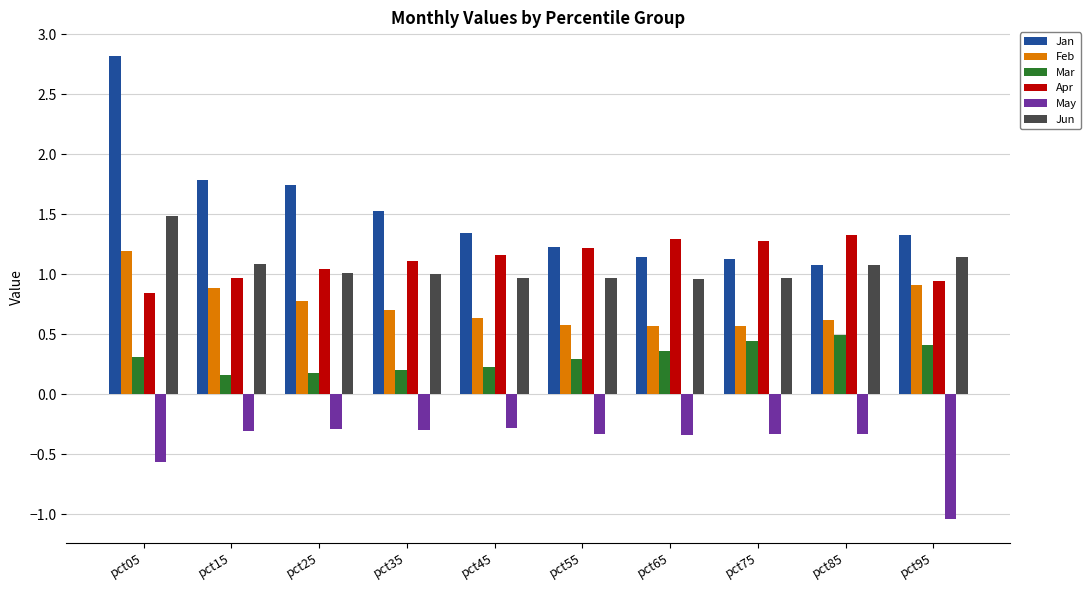

What is the difference between the second highest and second lowest values in the May series?

0.3